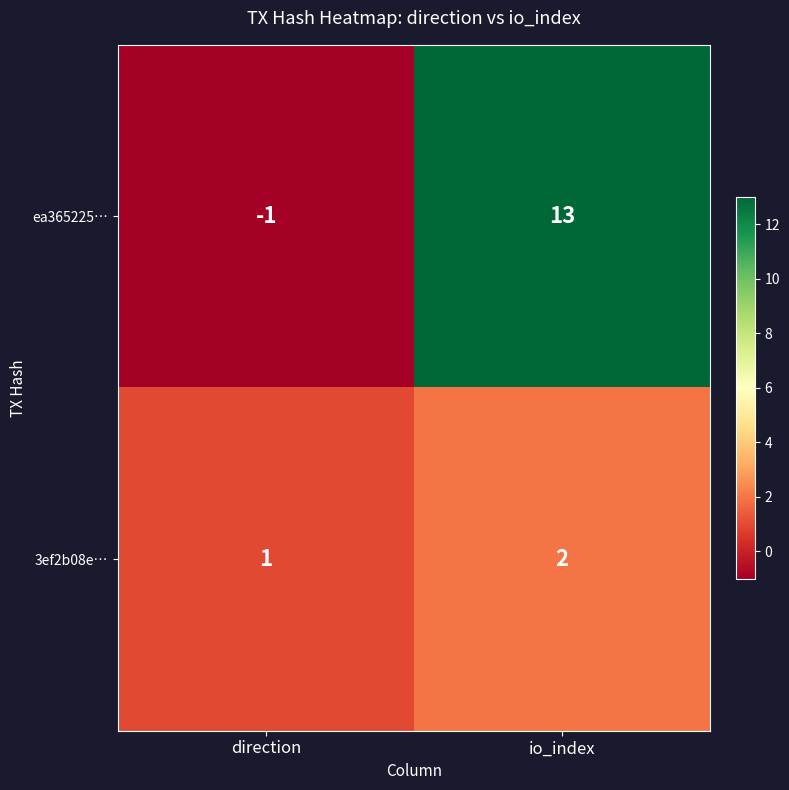

Reading left to right, what are all the values shown in this chart?

ea365225…: direction=-1	io_index=13
3ef2b08e…: direction=1	io_index=2